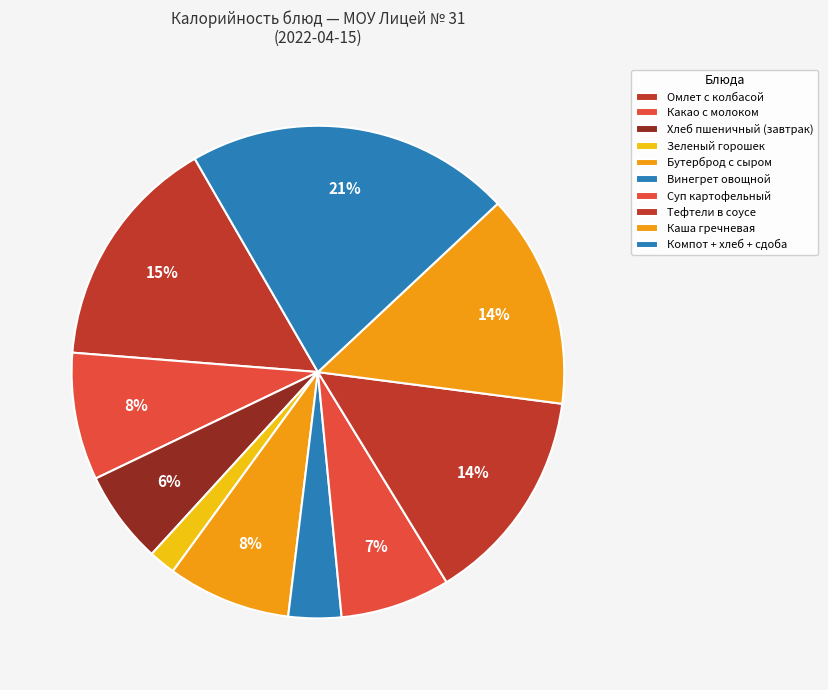

What percentage is the Омлет с колбасой slice, to the nearest percent?

15%